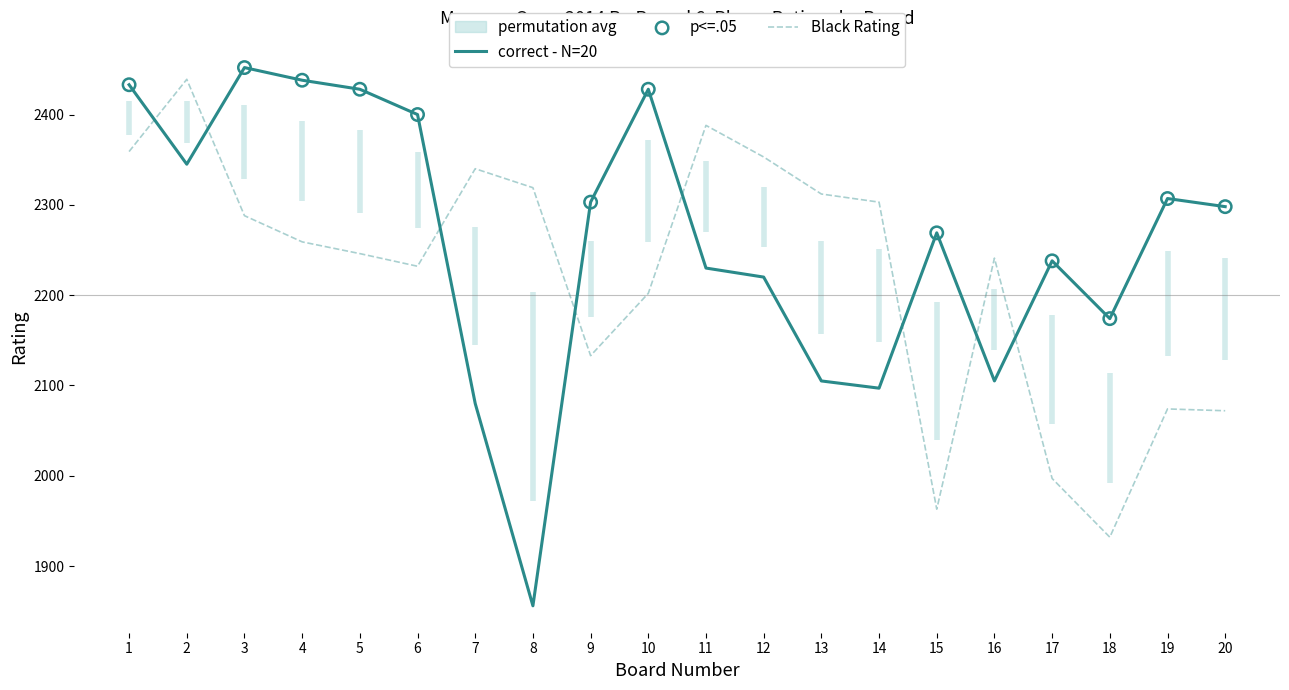

Which series contains the highest Y value?

White Rating